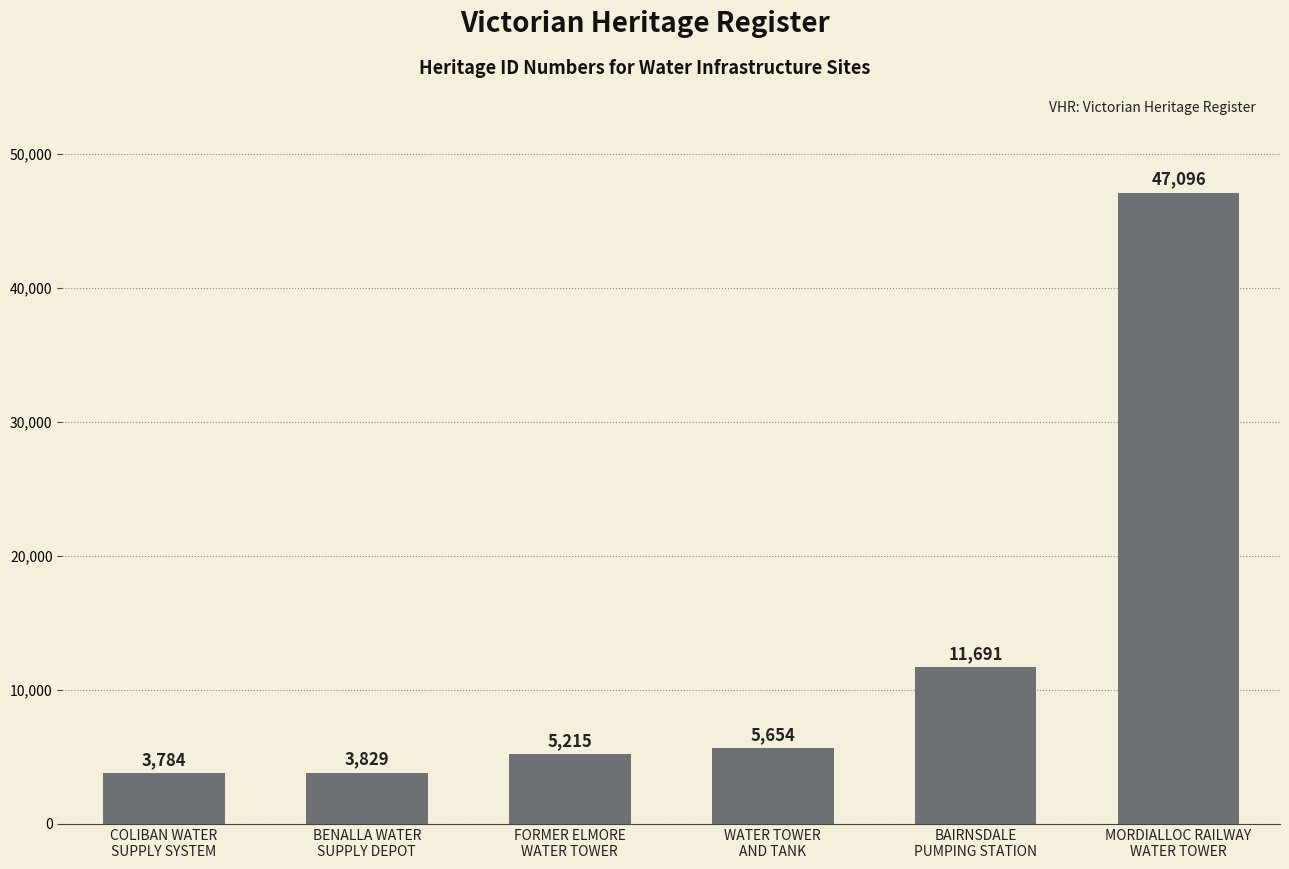

Approximately how many times larger is the value at BAIRNSDALE
PUMPING STATION compared to BENALLA WATER
SUPPLY DEPOT?

3.1